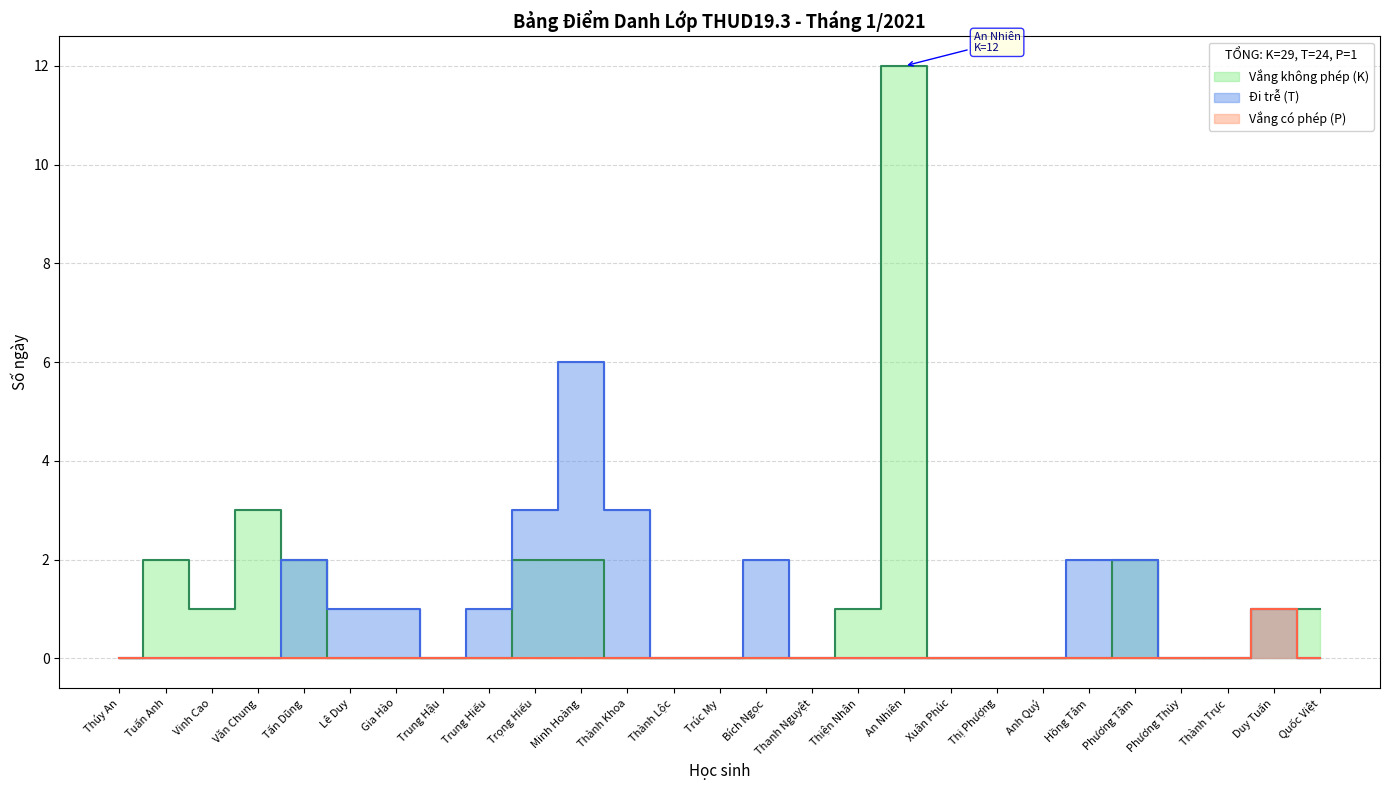

What is the sum of all Vắng không phép (K) values?

29